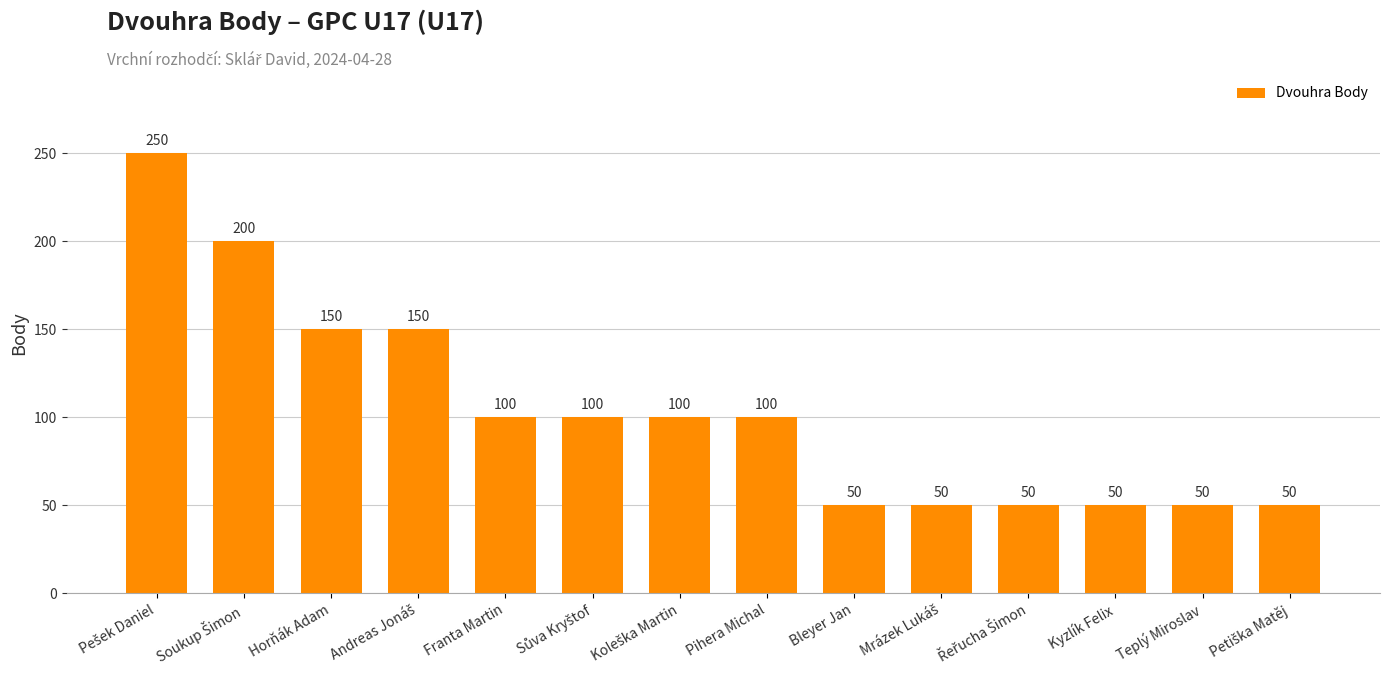

What is the value of the 11th bar from the left?

50